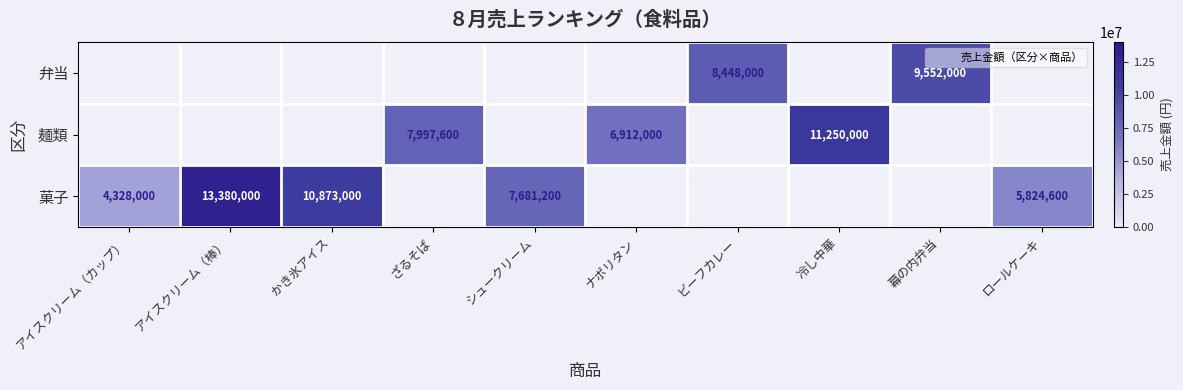

How many categories are shown in the chart?

10